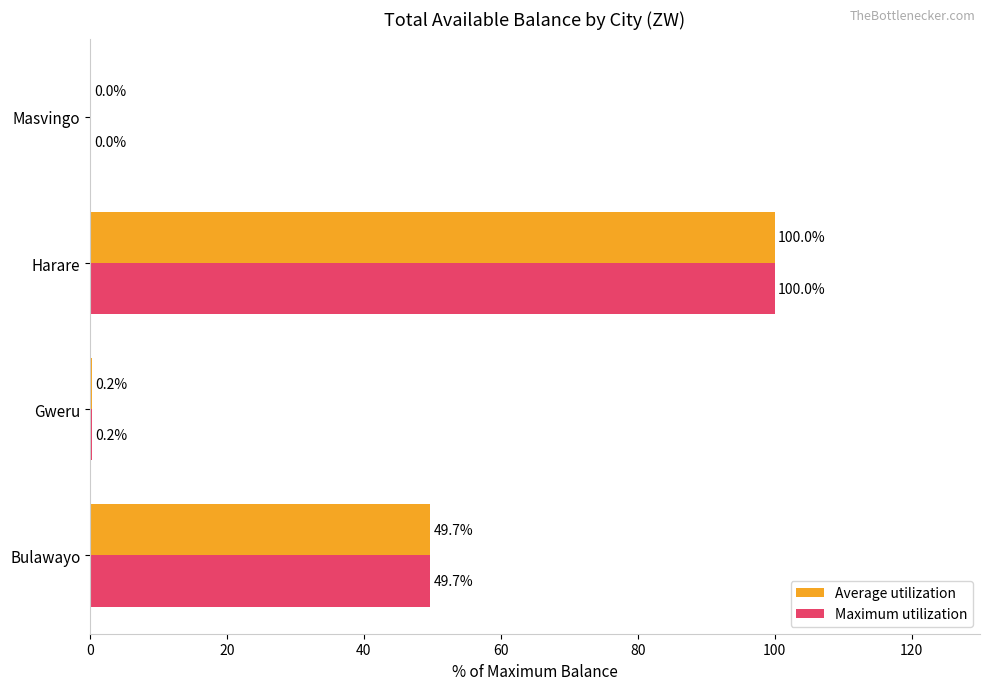

What is the approximate value of Maximum utilization at Harare?

100.0